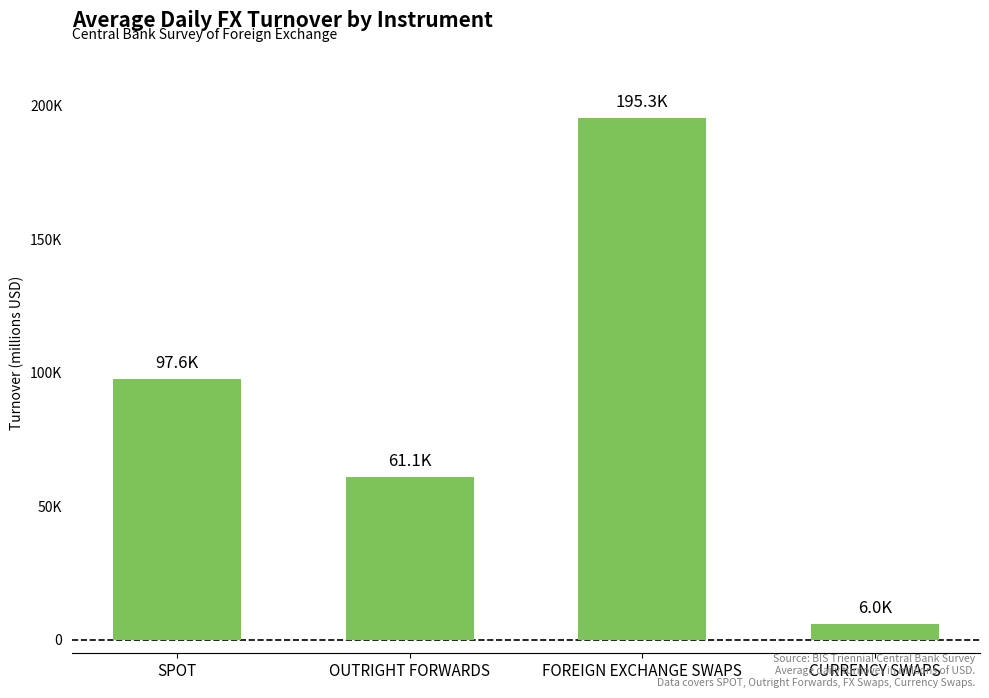

Are the bars horizontal?

No